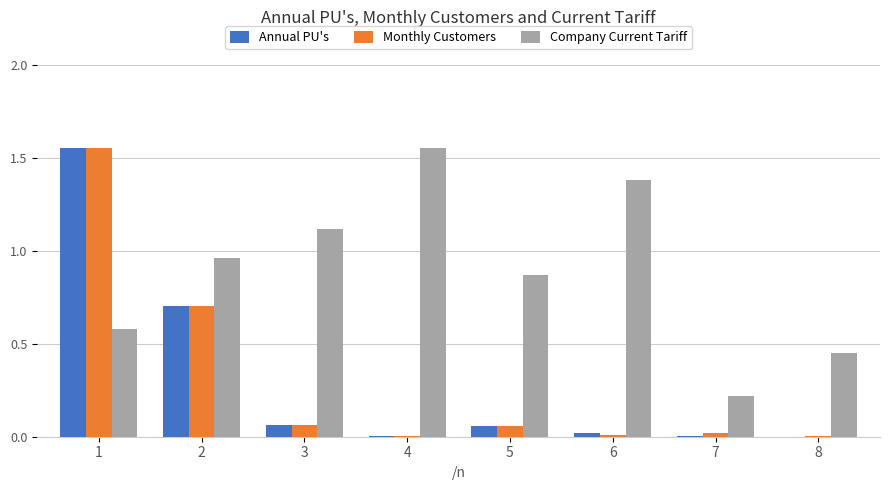

Which series has the largest total across all categories?

Company Current Tariff